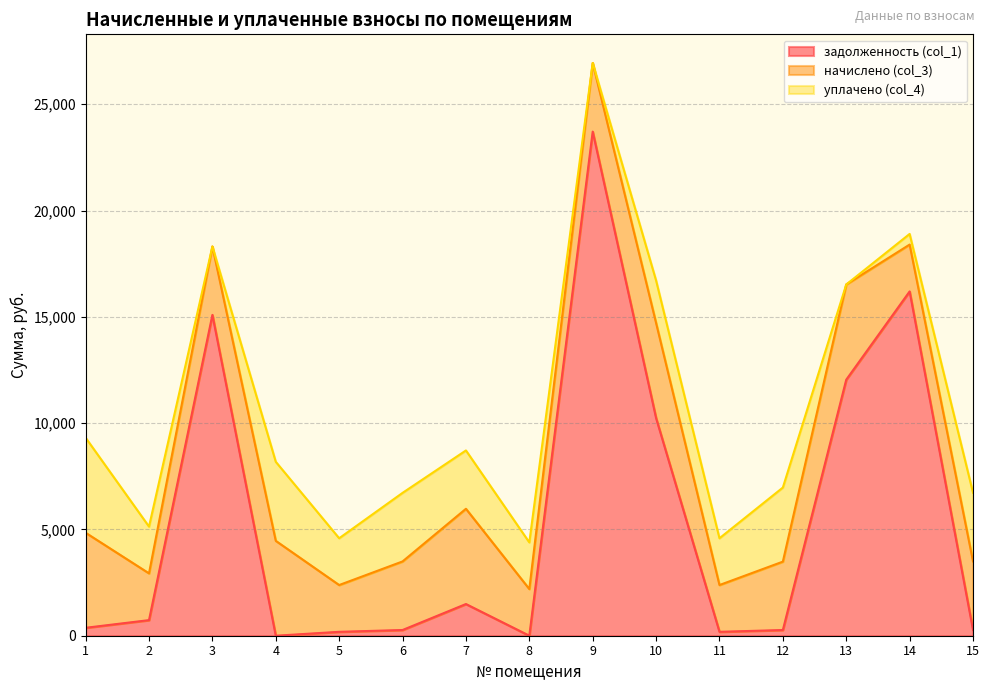

Rank the categories by задолженность (col_1) value from lowest to highest.

4, 8, 5, 11, 12, 6, 15, 1, 2, 7, 10, 13, 3, 14, 9